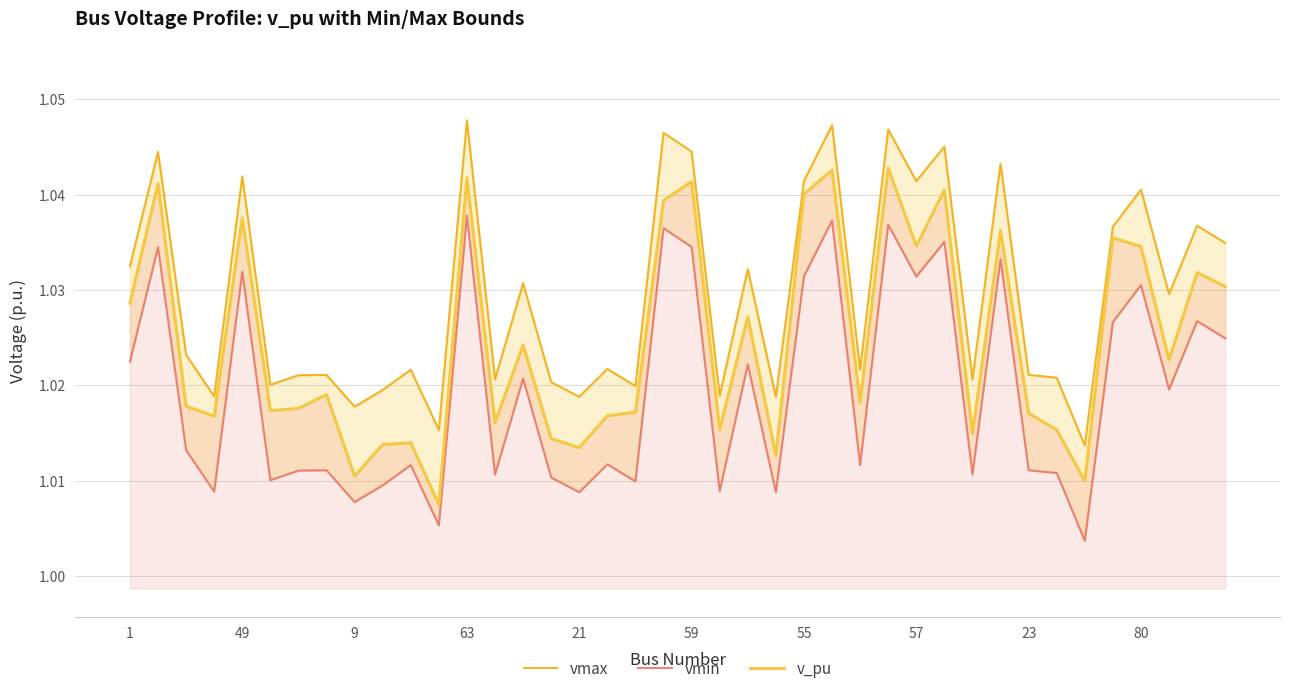

In v_pu, how many points are lower than both neighbors (excluding endpoints)?

13